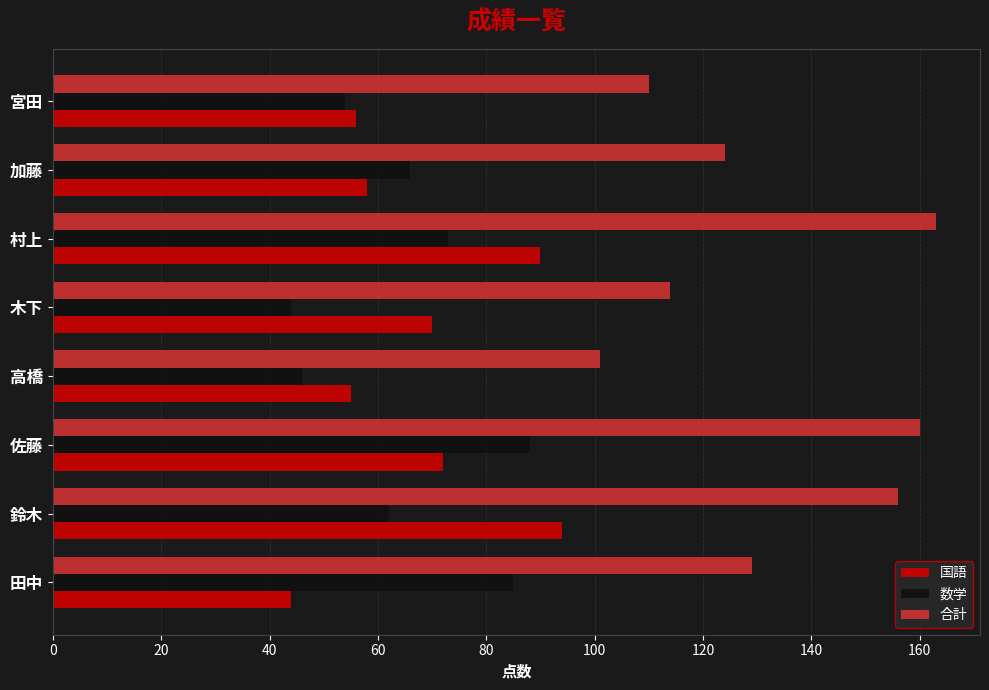

Which series has the widest spread of values?

合計